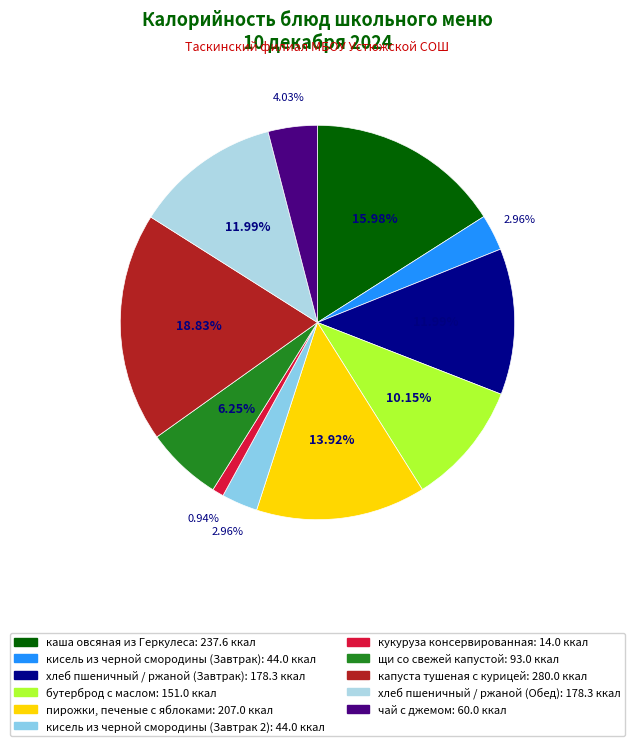

Combined, what portion of the pie is капуста тушеная с курицей and кисель из черной смородины (Завтрак)?

21.8%